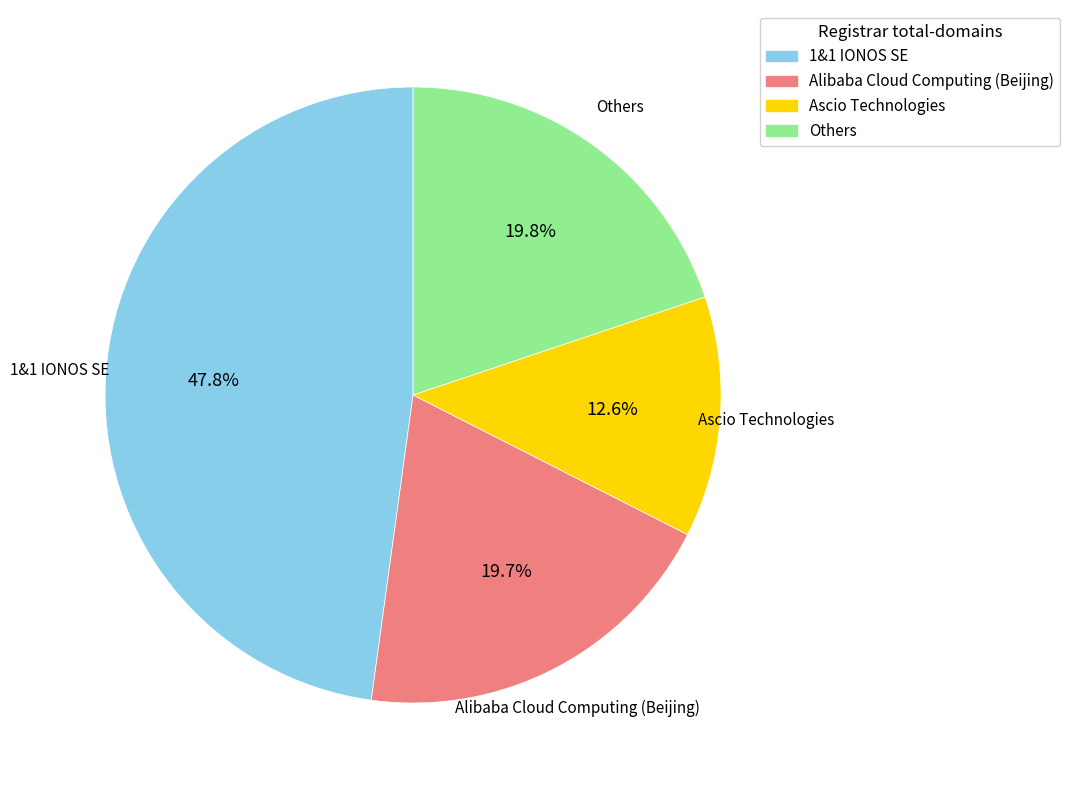

Which slice is the largest?

1&1 IONOS SE